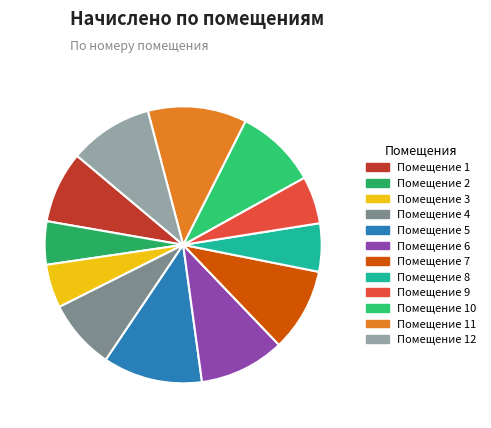

Count the number of slices in the pie.

12